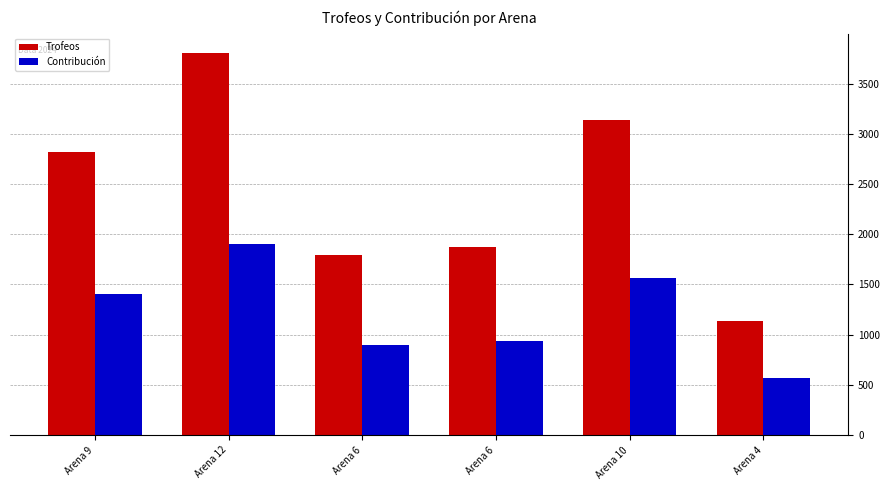

Rank the series at Arena 10 from highest to lowest value.

Trofeos, Contribución